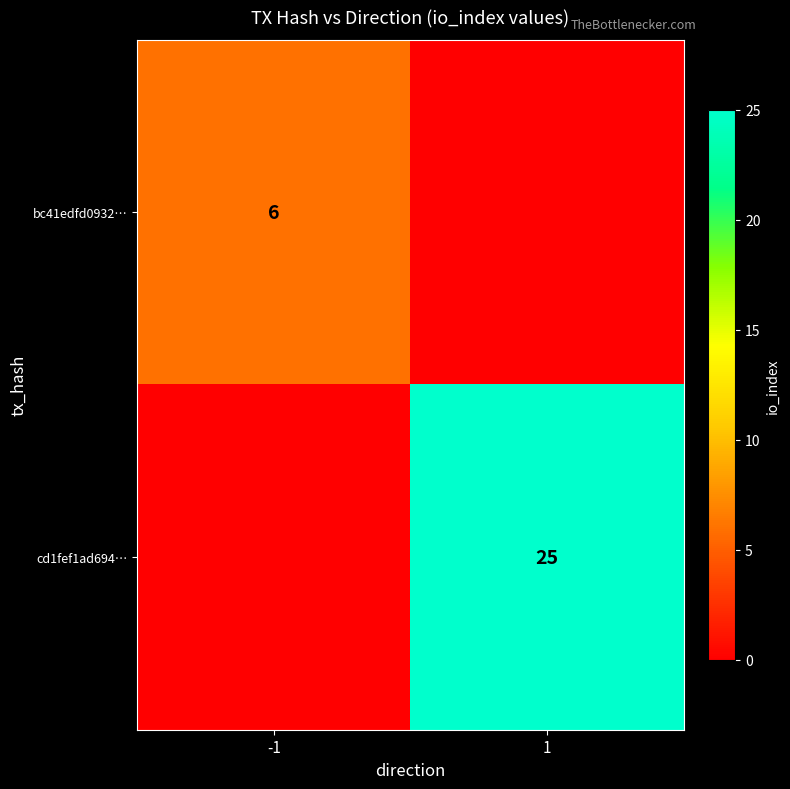

True or false: bc41edfd0932… has a value of 3 at -1.

False